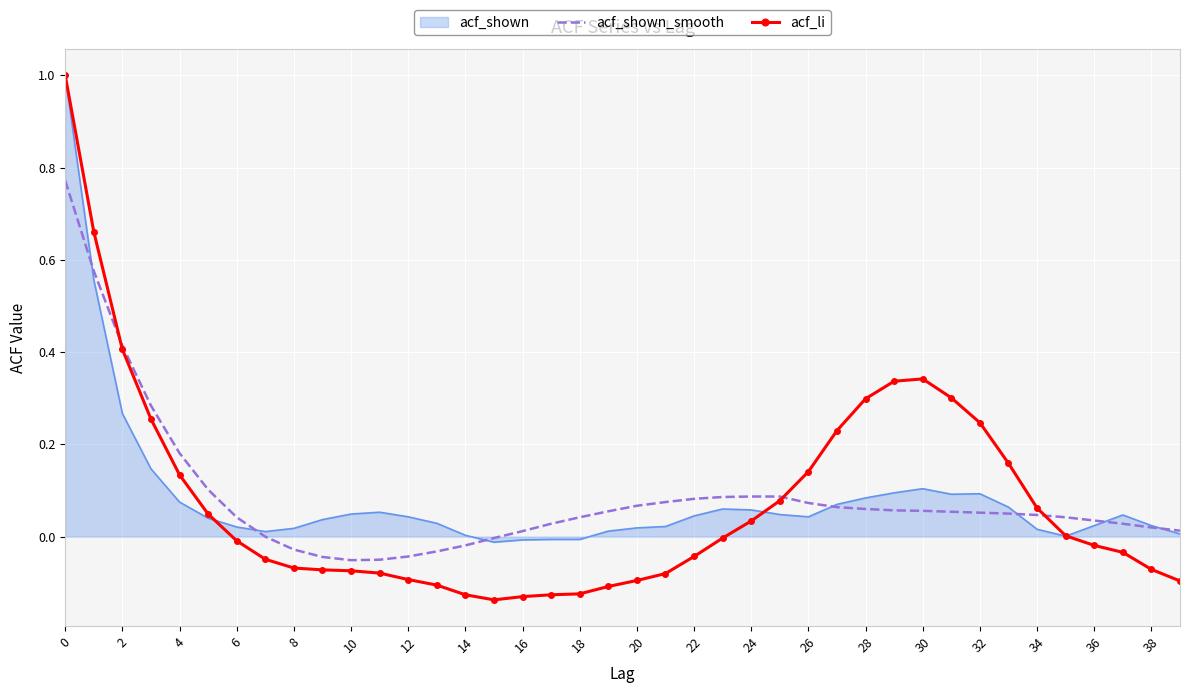

Which series has the largest range (max minus min)?

acf_li